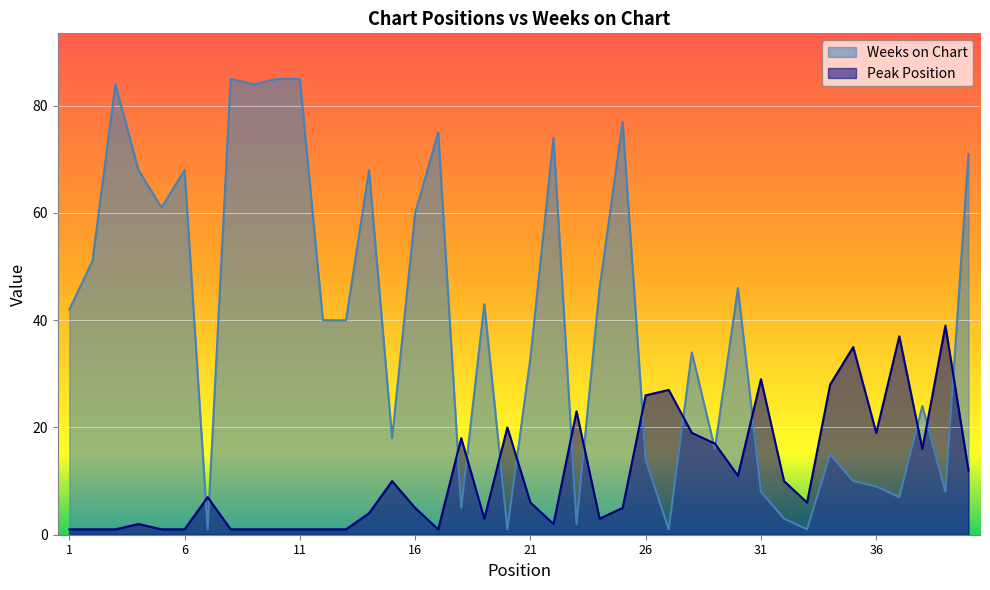

What is the sum of all Weeks on Chart values?

1563